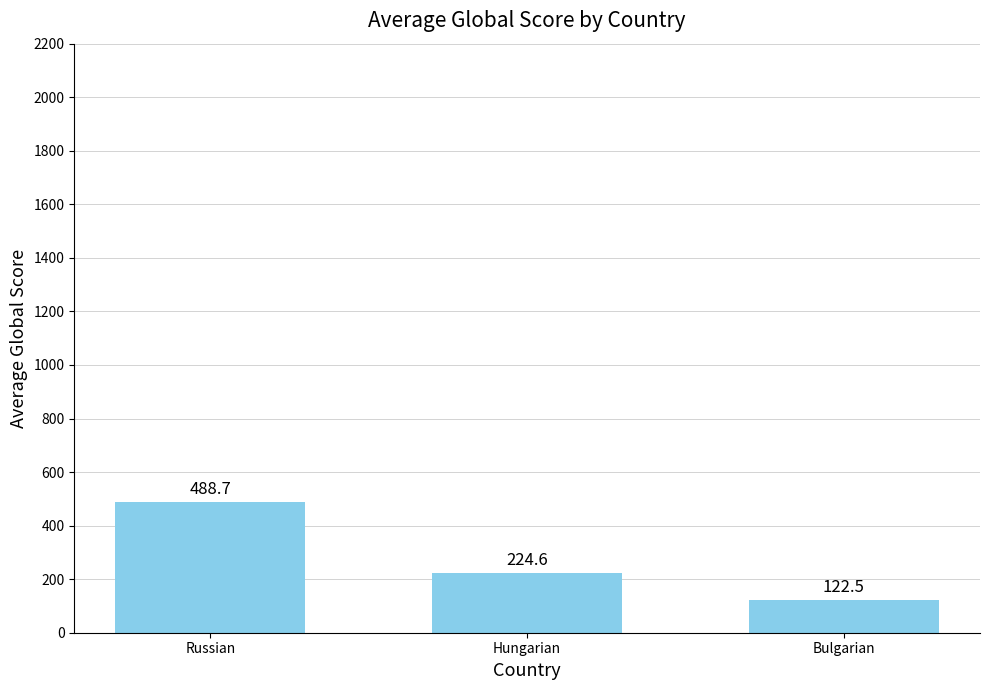

Where does the data first go above 224?

Russian